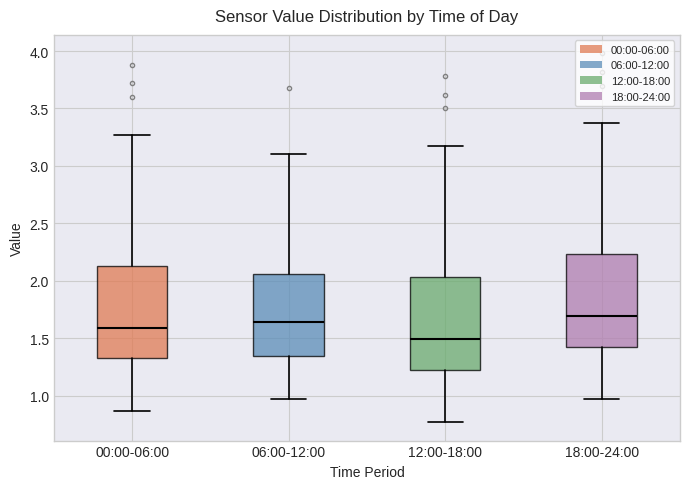

Reading left to right, read every box against the y-axis: the position of its median line, the range the box covers, and the ends of its whiskers. The values are not printed on the chart, so give them approximately, as read against the axis.

00:00-06:00: median 1.60, box 1.35 to 2.15, whiskers 0.85 to 3.25
06:00-12:00: median 1.65, box 1.35 to 2.05, whiskers 0.95 to 3.10
12:00-18:00: median 1.50, box 1.25 to 2.05, whiskers 0.75 to 3.15
18:00-24:00: median 1.70, box 1.45 to 2.25, whiskers 0.95 to 3.35